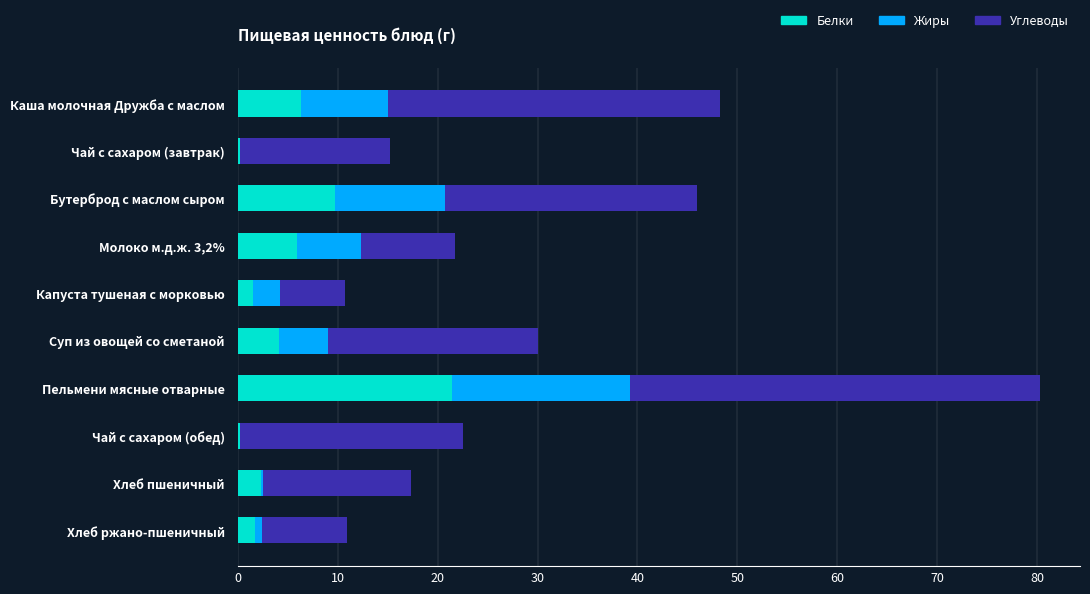

What is the total value across all series at Каша молочная Дружба с маслом?

48.2